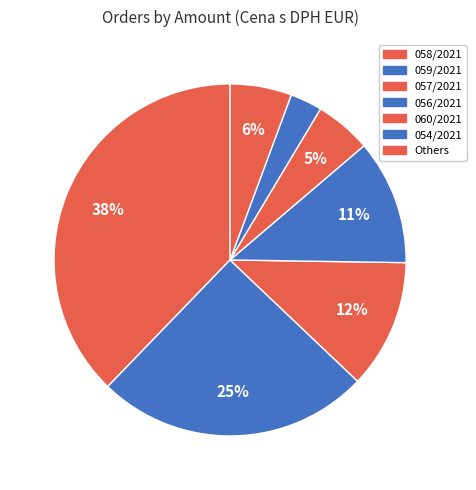

Does 054/2021 represent more than half of the total?

No